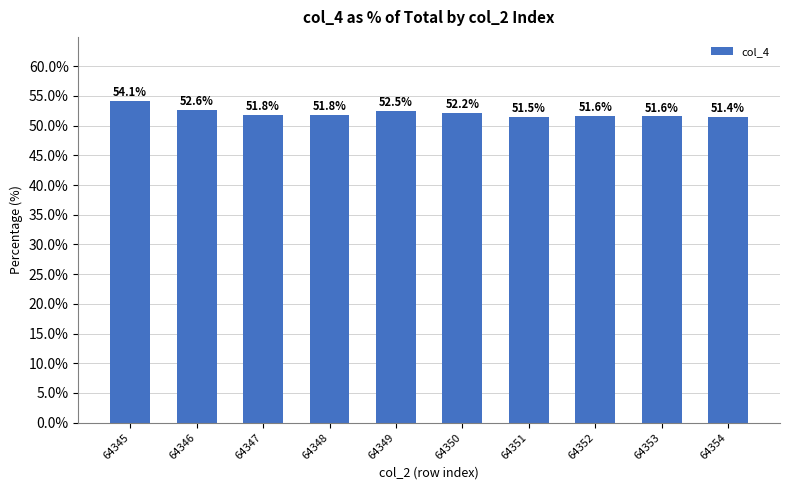

What is the average value?

52.1